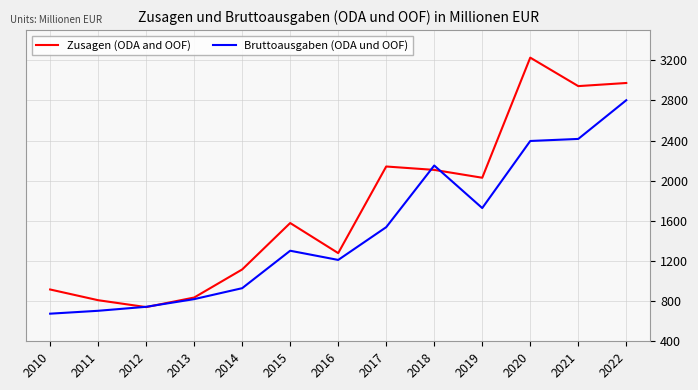

Reading left to right, transcribe all the data shown in this chart.

Zusagen (ODA and OOF): 2010=916.0	2011=809.2	2012=740.5	2013=835.9	2014=1115.5	2015=1578.0	2016=1278.4	2017=2141.1	2018=2107.3	2019=2029.1	2020=3225.6	2021=2941.9	2022=2972.9
Bruttoausgaben (ODA und OOF): 2010=675.0	2011=703.8	2012=743.5	2013=819.9	2014=929.0	2015=1302.0	2016=1210.4	2017=1536.8	2018=2150.9	2019=1727.2	2020=2395.3	2021=2415.8	2022=2801.3